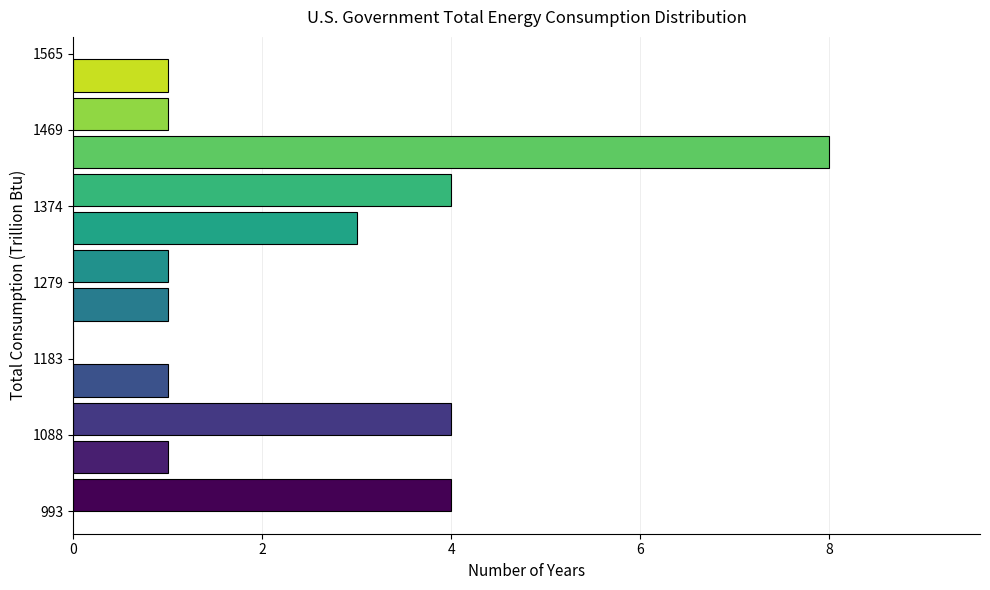

Reading bottom to top, transcribe this chart: for each bar, give the range it covers on the y-axis and its length. Neither the bar edges nor the lengths are printed on the chart, so give them approximately, as read against the axes.

990 to 1040: 4
1040 to 1090: 1
1090 to 1140: 4
1140 to 1180: 1
1180 to 1230: 0
1230 to 1280: 1
1280 to 1330: 1
1330 to 1370: 3
1370 to 1420: 4
1420 to 1470: 8
1470 to 1520: 1
1520 to 1570: 1